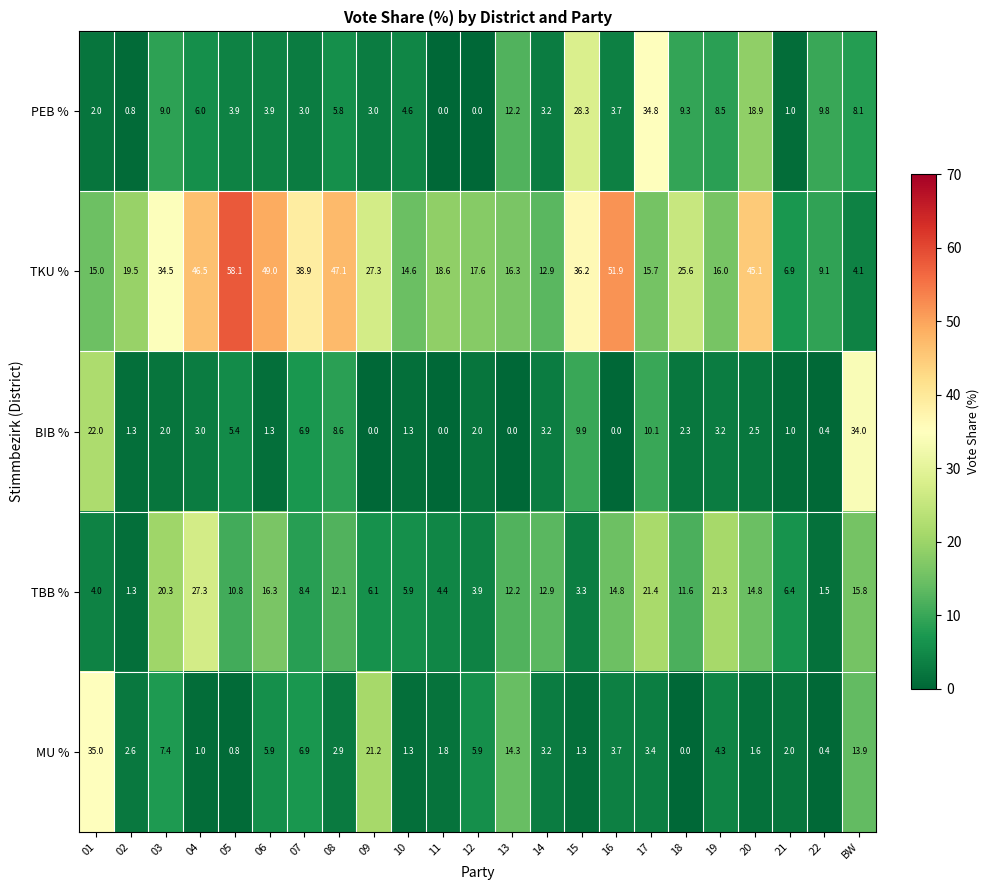

What is the minimum value for TBB %?

1.3